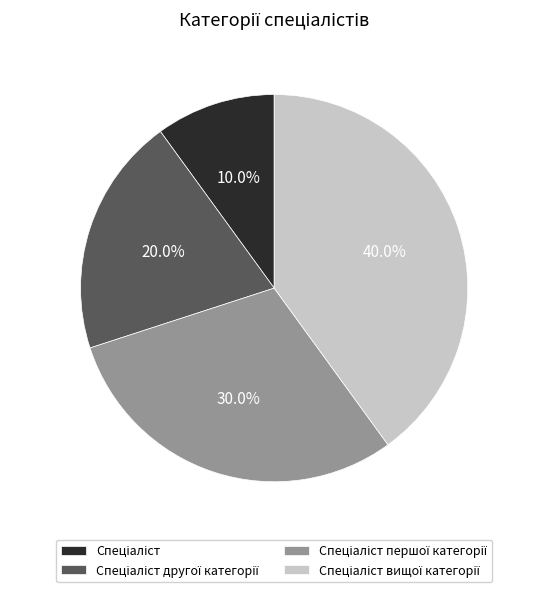

Is there any slice that represents more than half of the pie?

No